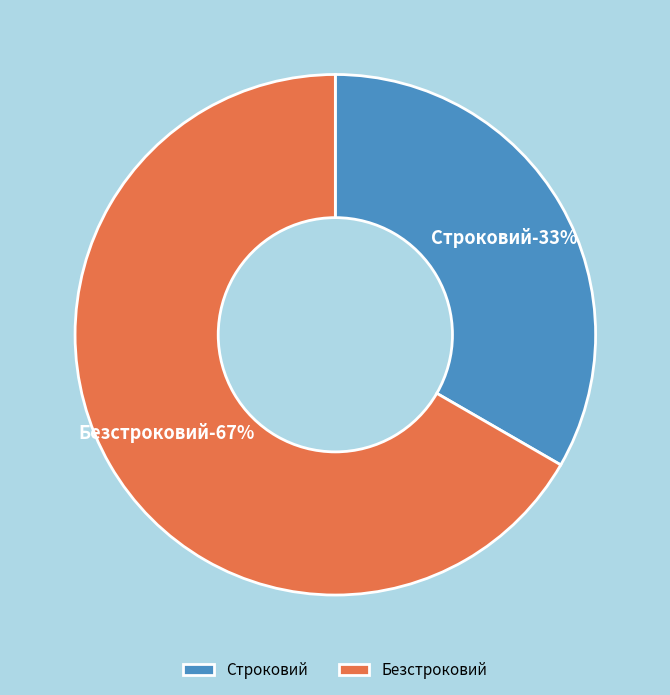

How much of the chart is everything except Безстроковий?

33.3%